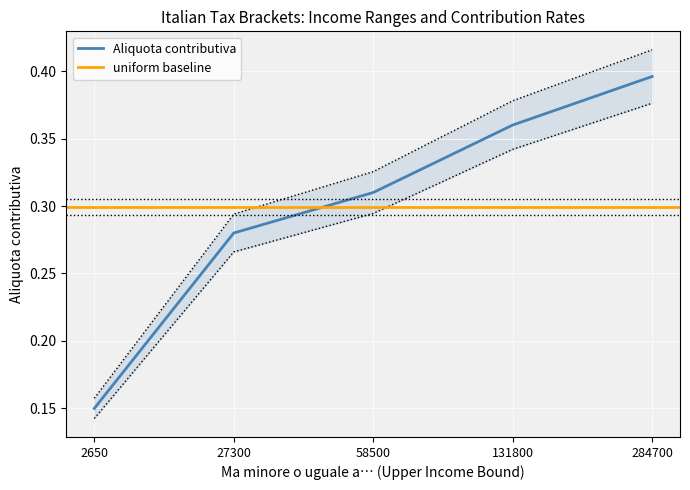

List the labels in order of value, largest first.

284700, 131800, 58500, 27300, 2650